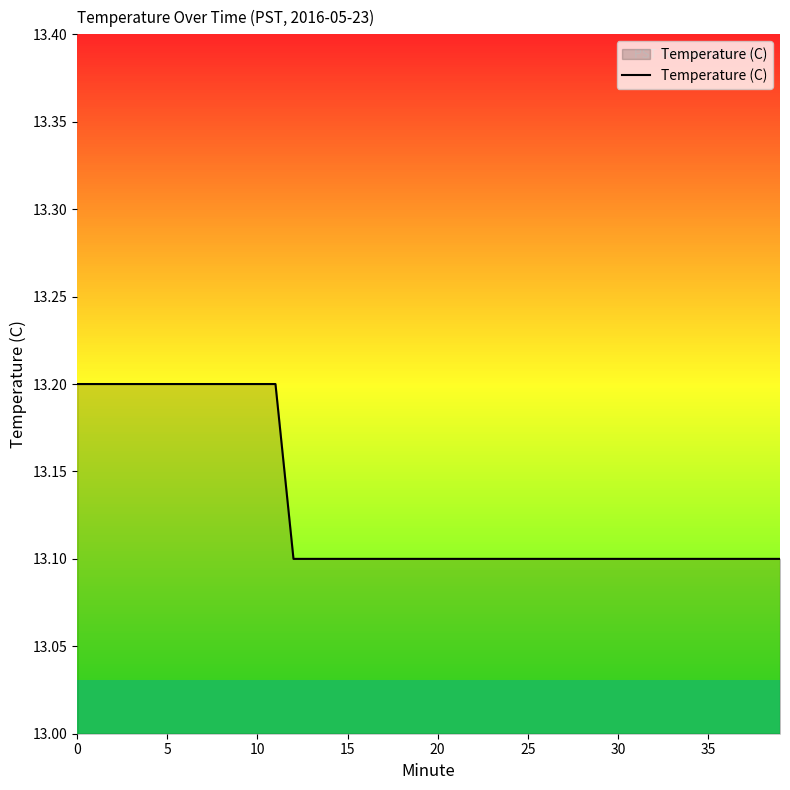

What is the smallest value displayed?

13.1